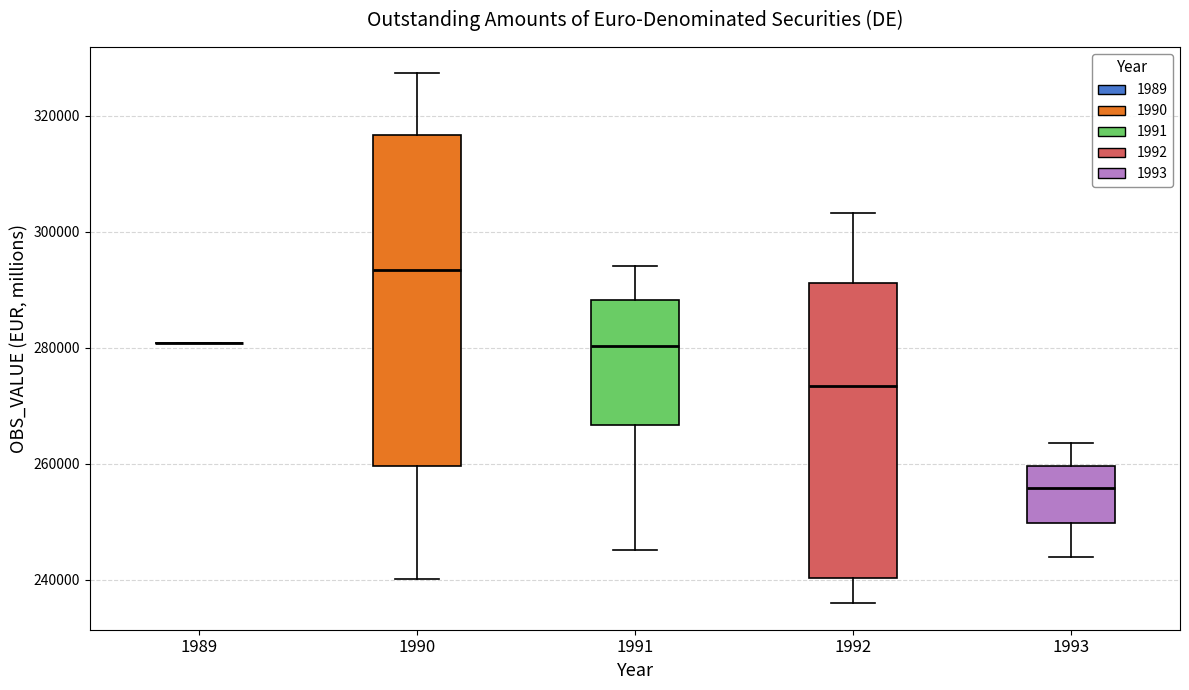

Reading left to right, read every box against the y-axis: the position of its median line, the range the box covers, and the ends of its whiskers. The values are not printed on the chart, so give them approximately, as read against the axis.

1989: box collapsed to a line at 280000, whiskers 280000 to 280000
1990: median 294000, box 260000 to 316000, whiskers 240000 to 328000
1991: median 280000, box 266000 to 288000, whiskers 246000 to 294000
1992: median 274000, box 240000 to 292000, whiskers 236000 to 304000
1993: median 256000, box 250000 to 260000, whiskers 244000 to 264000